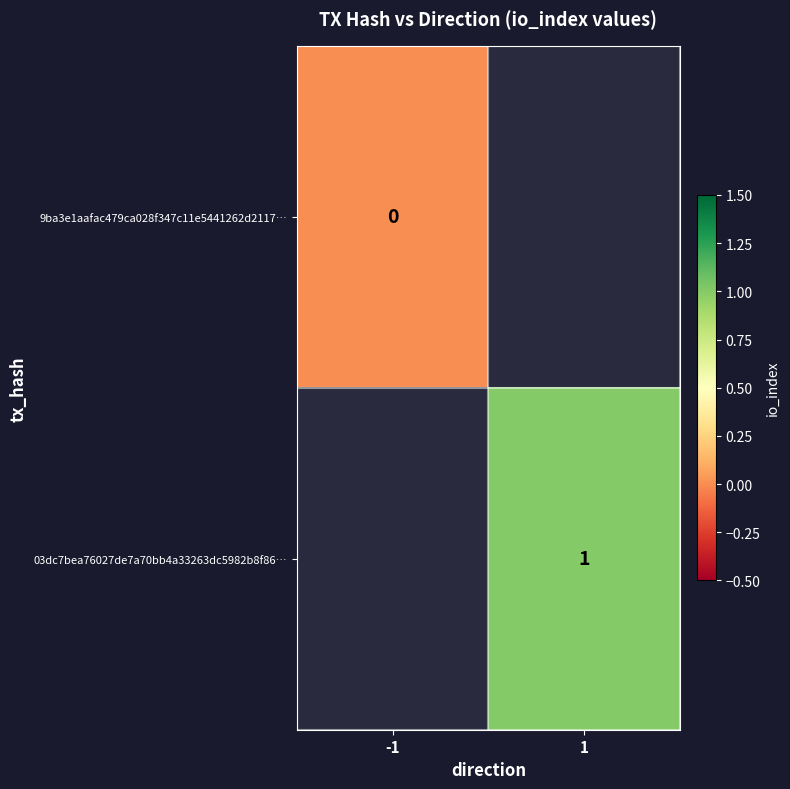

True or false: 03dc7bea76027de7a70bb4a33263dc5982b8f86… has a value of 1 at 1.

True